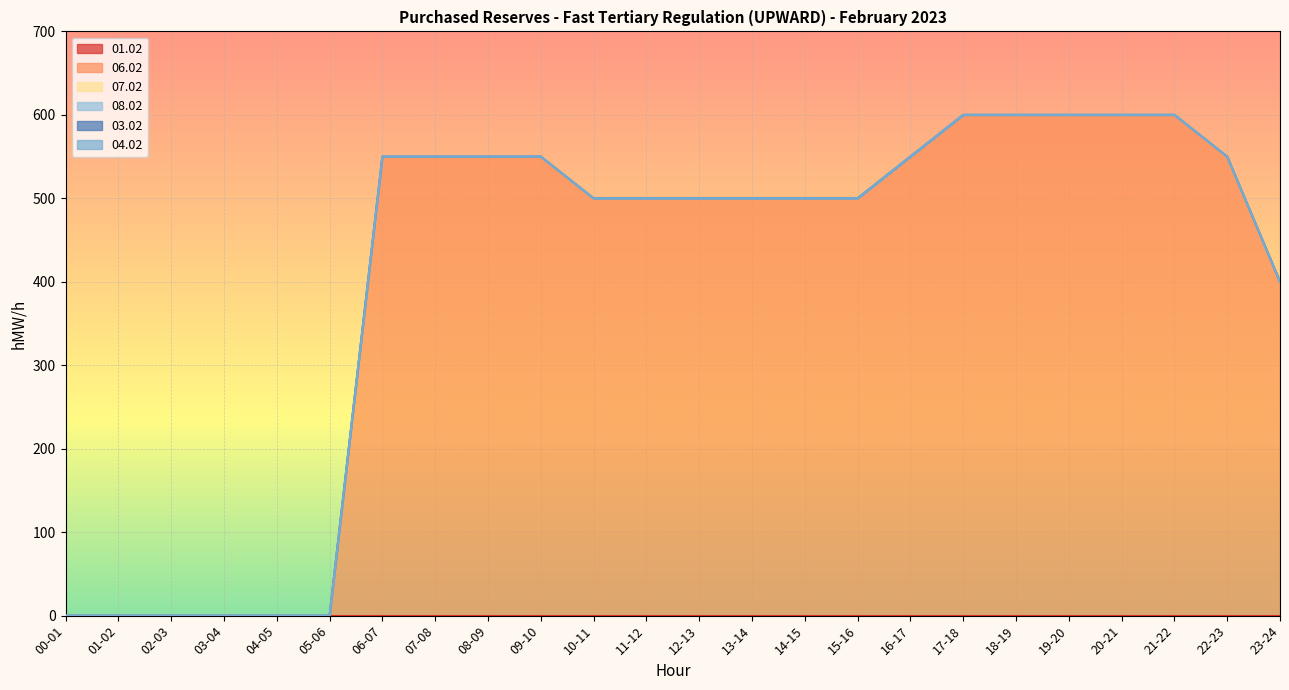

What position from the right is 00-01?

24